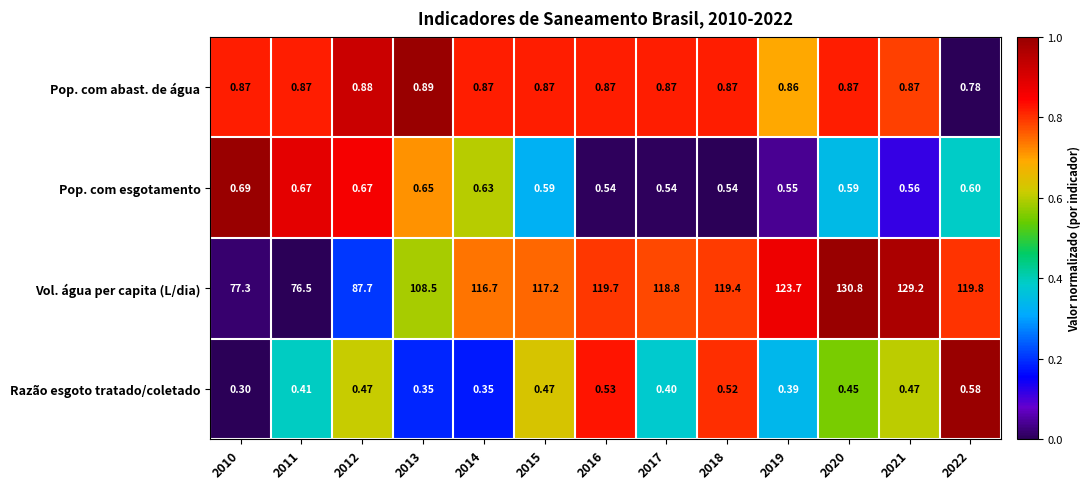

What is the total value across all series at 2013?

110.4